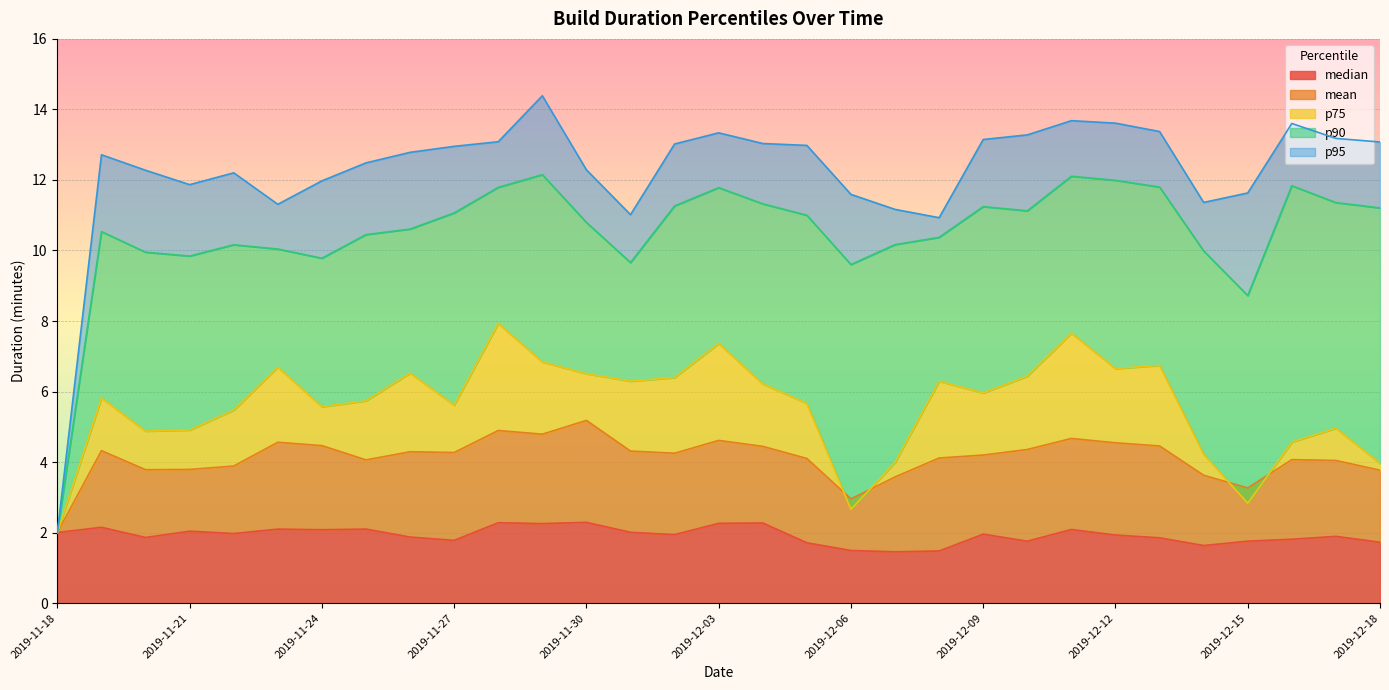

At which category is the sum across all series the highest?

2019-11-29